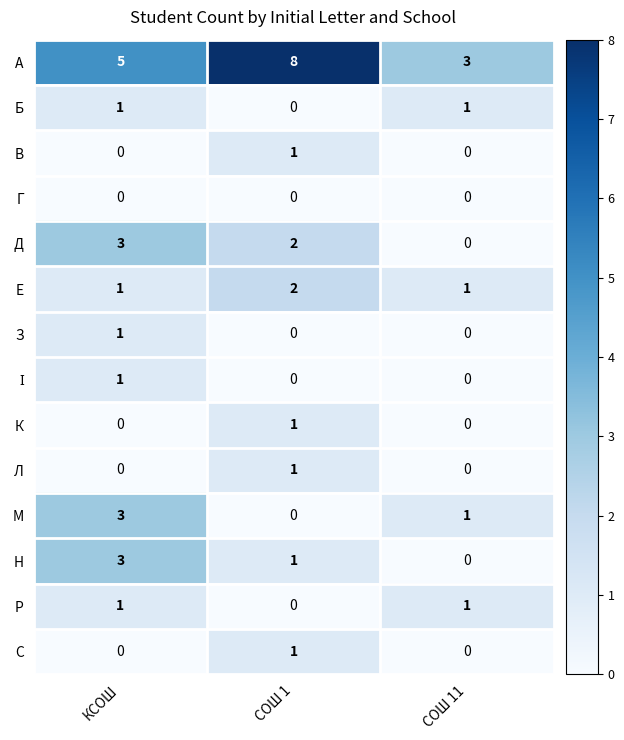

Count the number of categories in the chart.

3